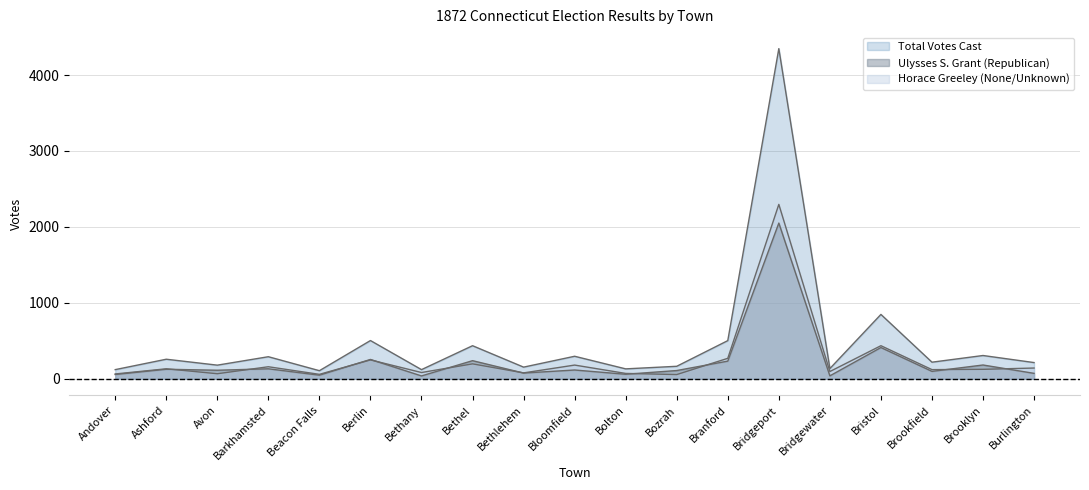

At how many categories does at least one series exceed 3204?

1